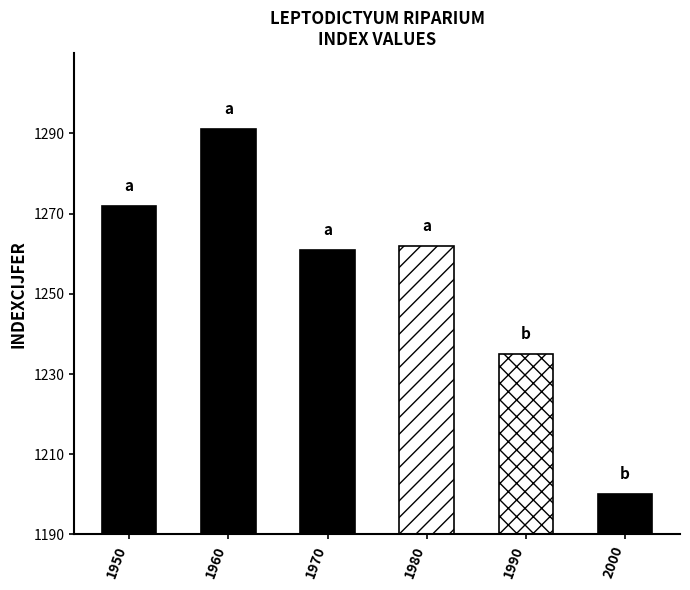

At which category does the chart reach its peak across all series?

1960